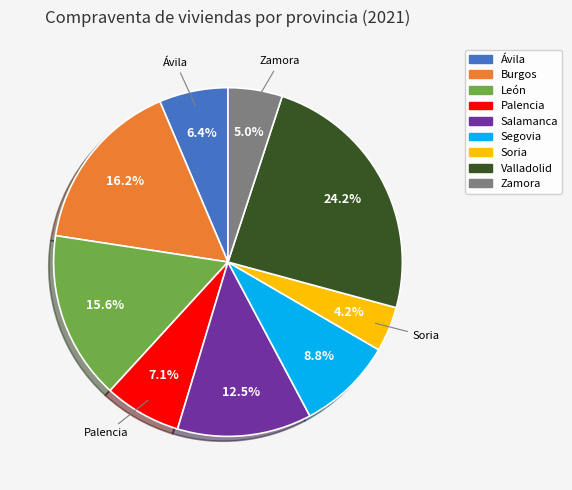

To the nearest percent, what portion does Soria represent?

4%